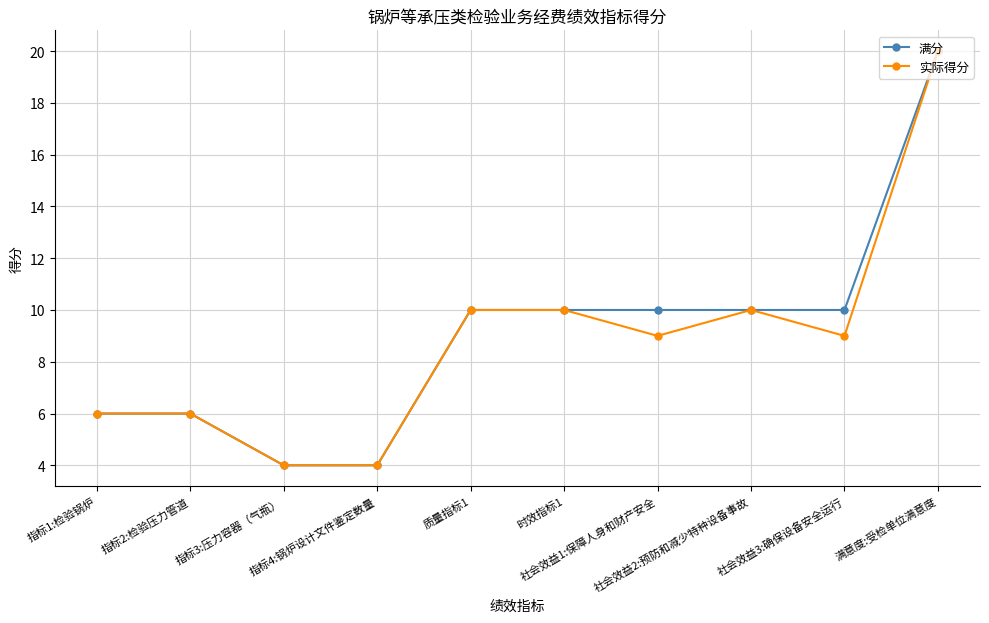

What is the difference between the 实际得分 values at 指标4:锅炉设计文件鉴定数量 and 社会效益3:确保设备安全运行?

5